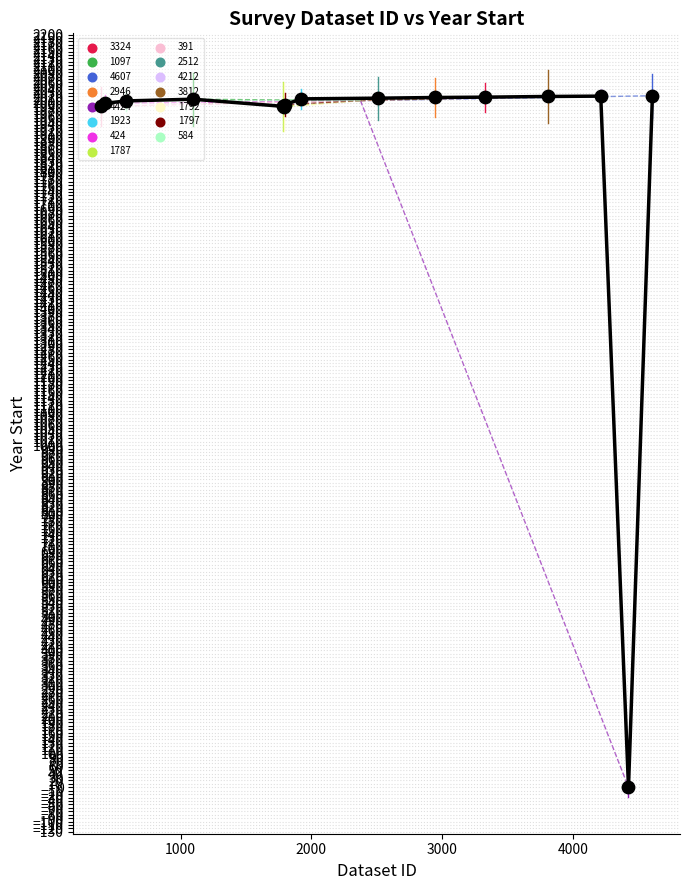

What is the greatest value displayed?

2021